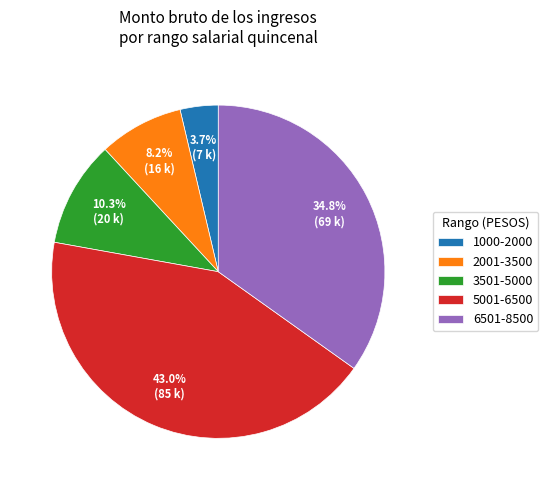

What percentage is NOT represented by 6501-8500?

65.2%